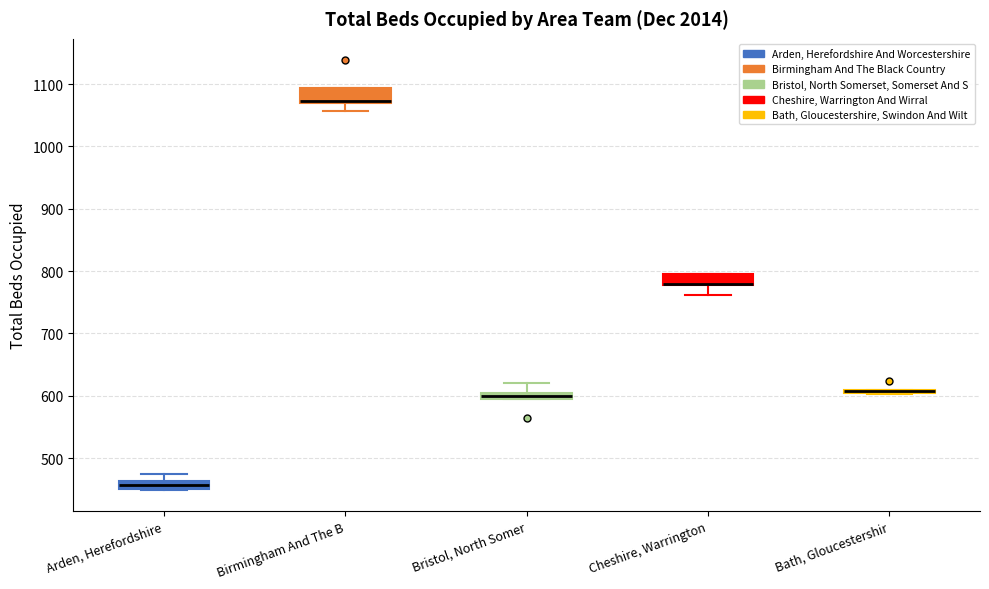

Where is the upper edge of the box for Arden, Herefordshire on the y-axis? The values are not printed on the chart, so give them approximately, as read against the axis.

460